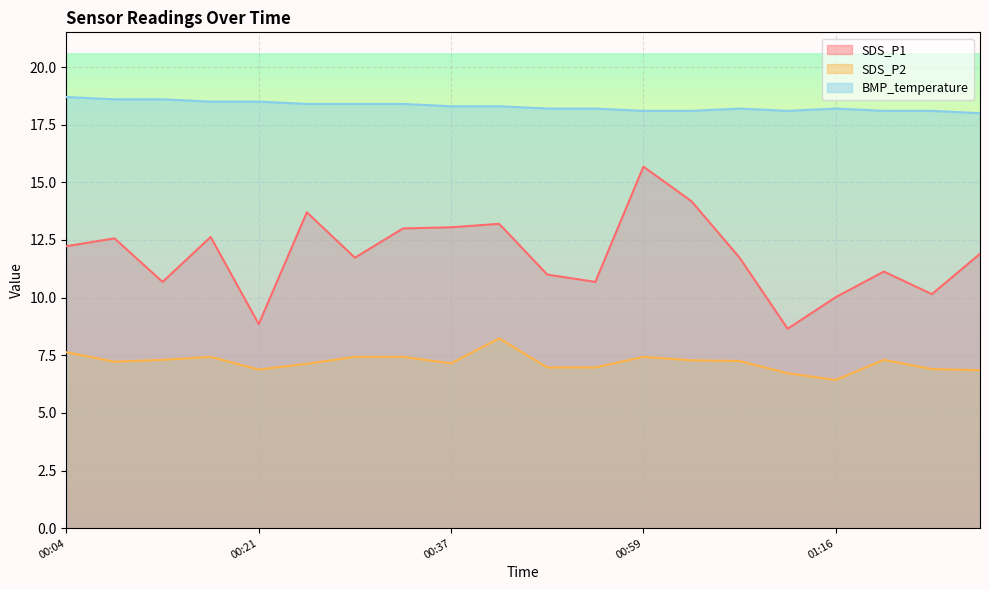

At which category does BMP_temperature reach its first local peak?

01:08